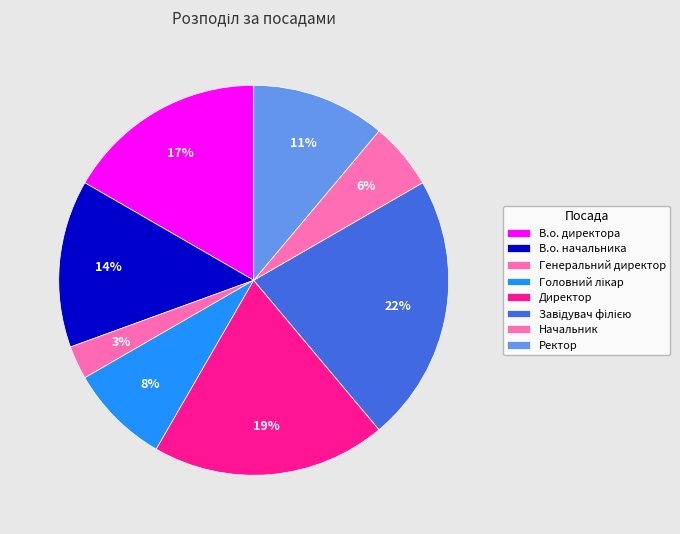

How many slices are in this pie chart?

8